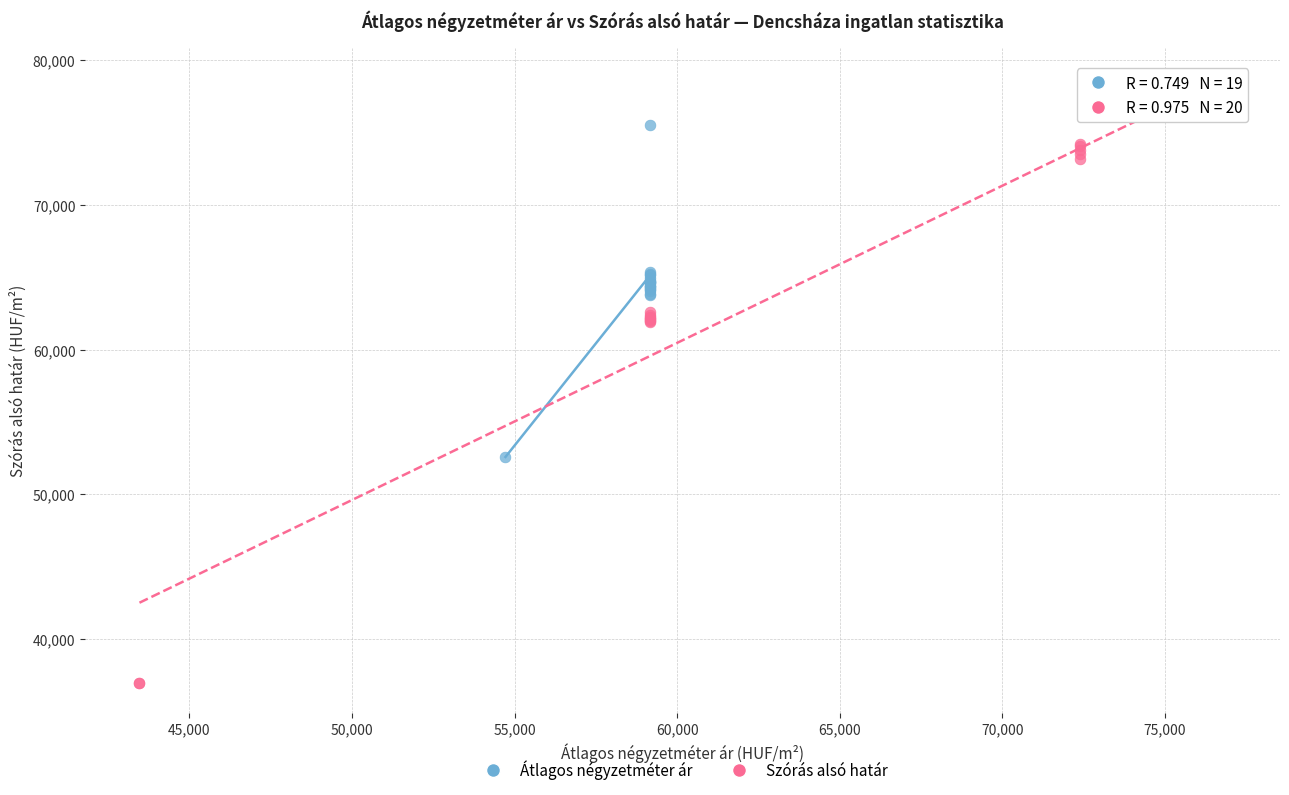

Which series reaches the minimum Y coordinate?

Szórás alsó határ